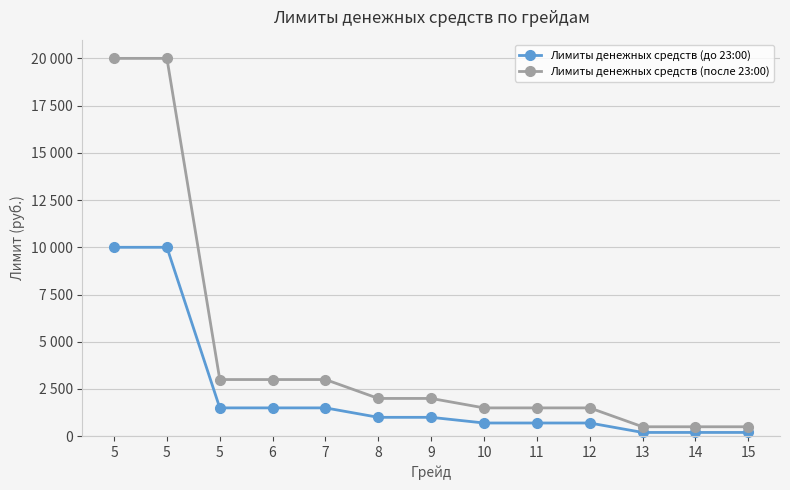

At which label is Лимиты денежных средств (до 23:00) closest to 5100?

5